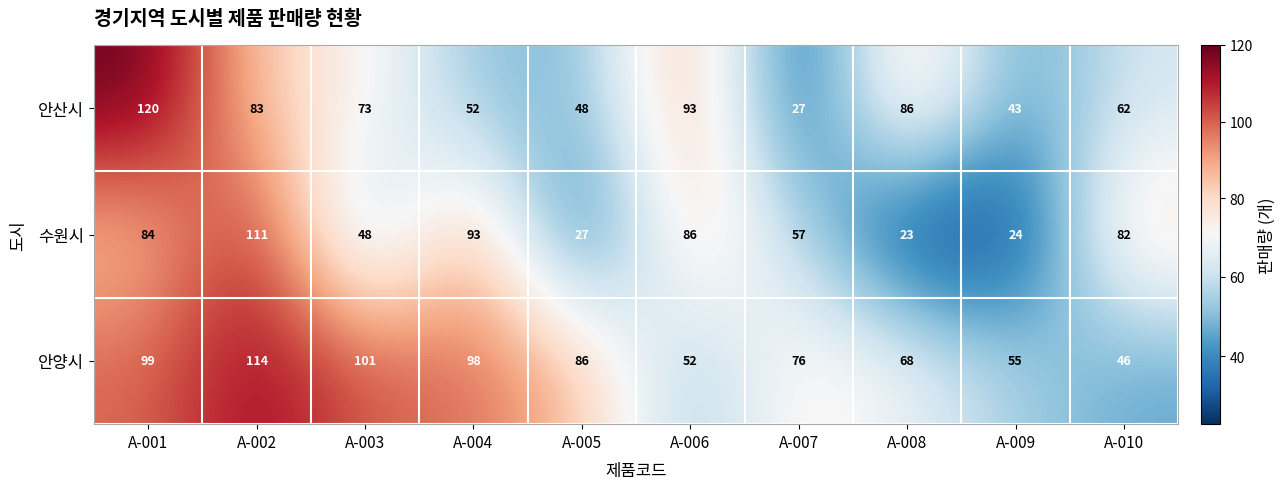

List the series in order of their overall mean, highest first.

안양시, 안산시, 수원시